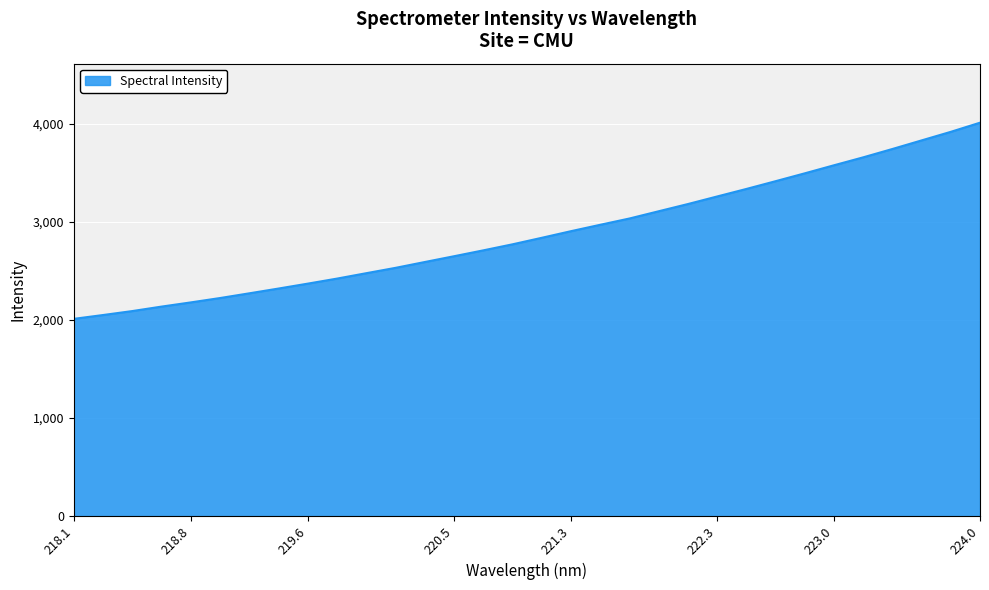

What is the minimum value shown in the chart?

2010.6